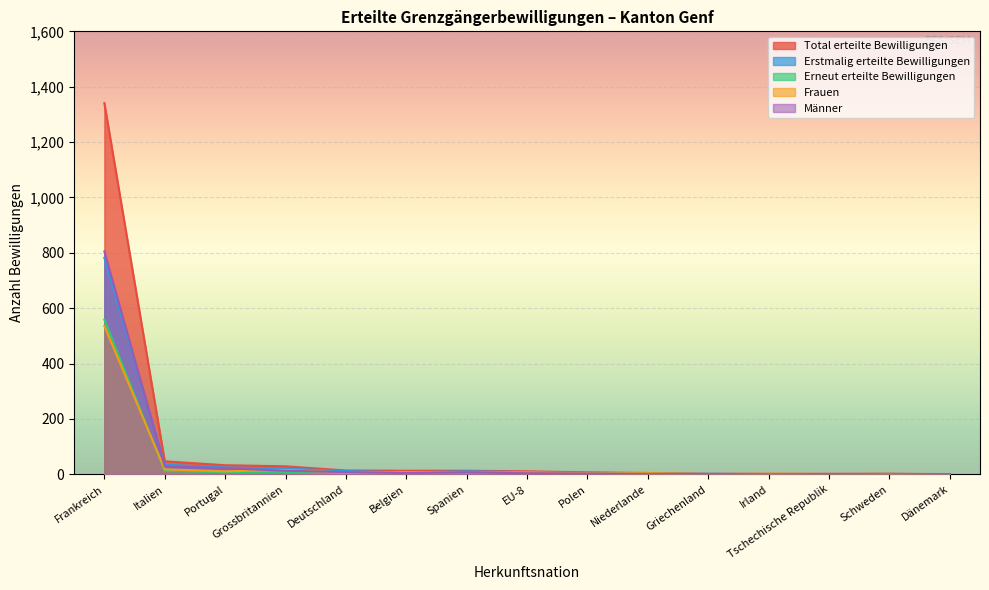

Rank the categories by Frauen value from lowest to highest.

Dänemark, Griechenland, Tschechische Republik, Irland, Schweden, Polen, Niederlande, Deutschland, Spanien, EU-8, Belgien, Portugal, Grossbritannien, Italien, Frankreich